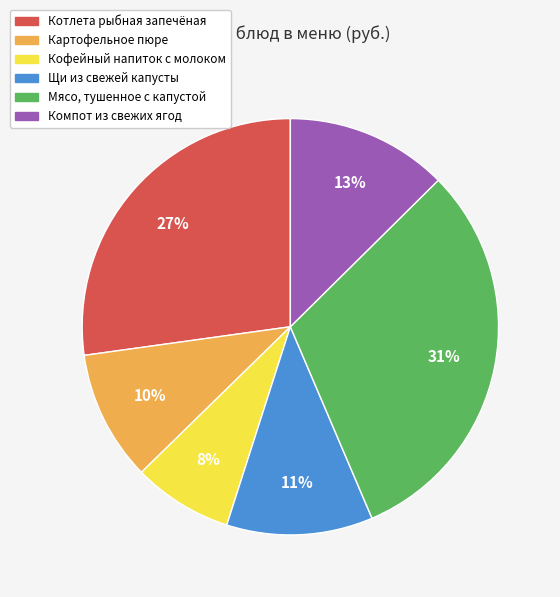

Which category has the biggest portion of the pie?

Мясо, тушенное с капустой